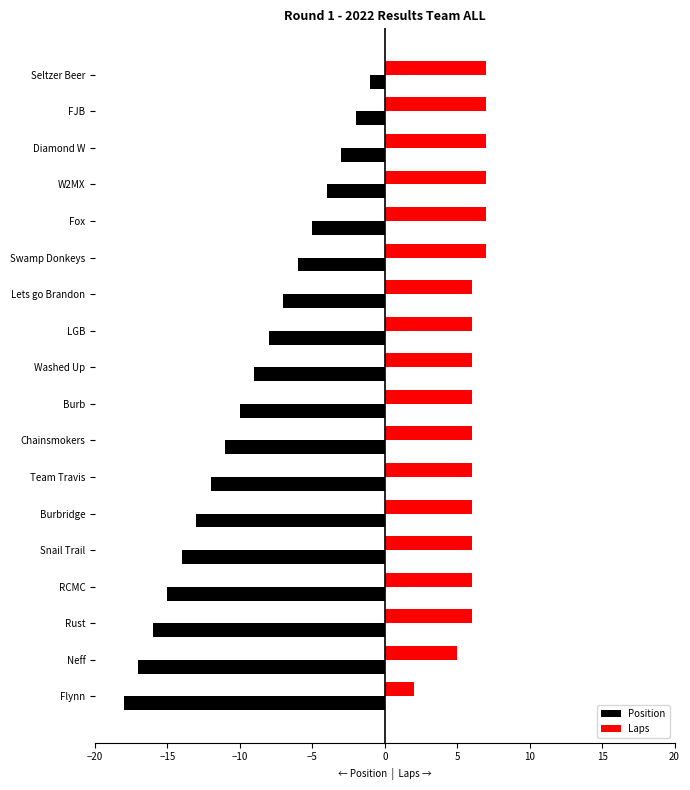

The Position series shows -24 at Snail Trail. True or false?

False